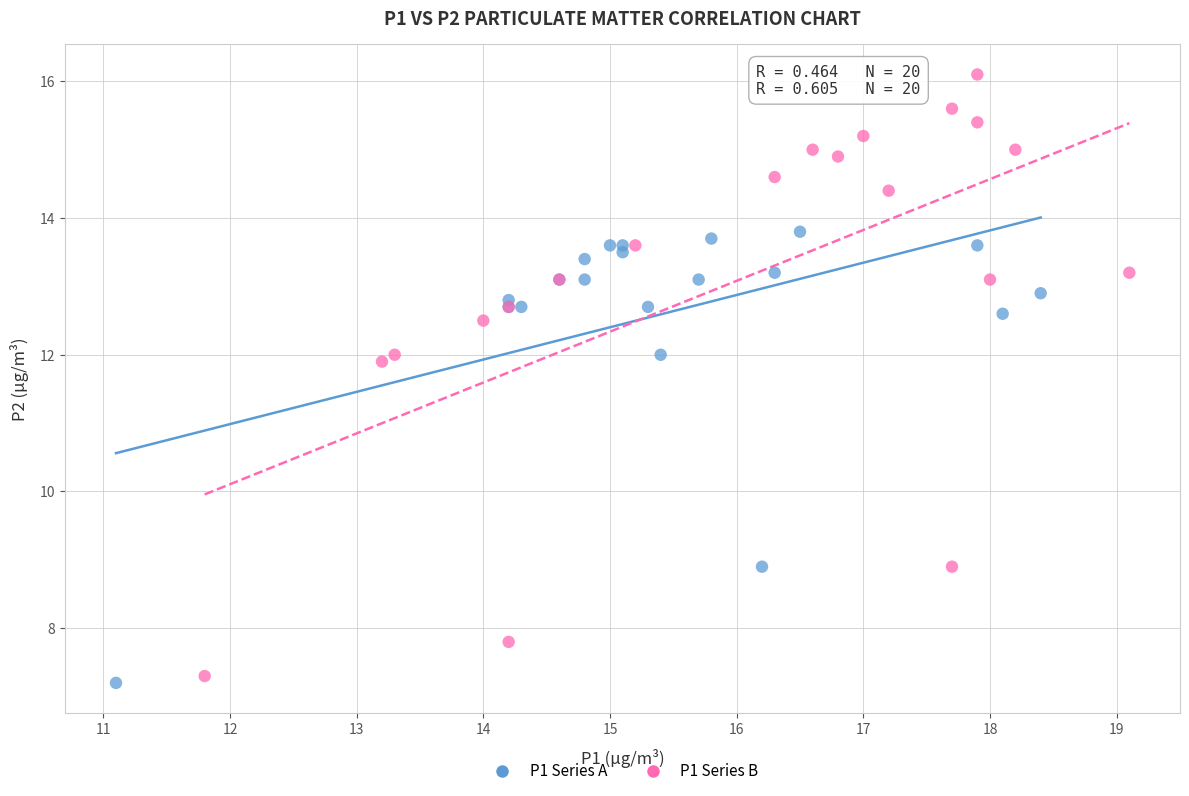

Which series reaches the minimum Y coordinate?

P1 Series A